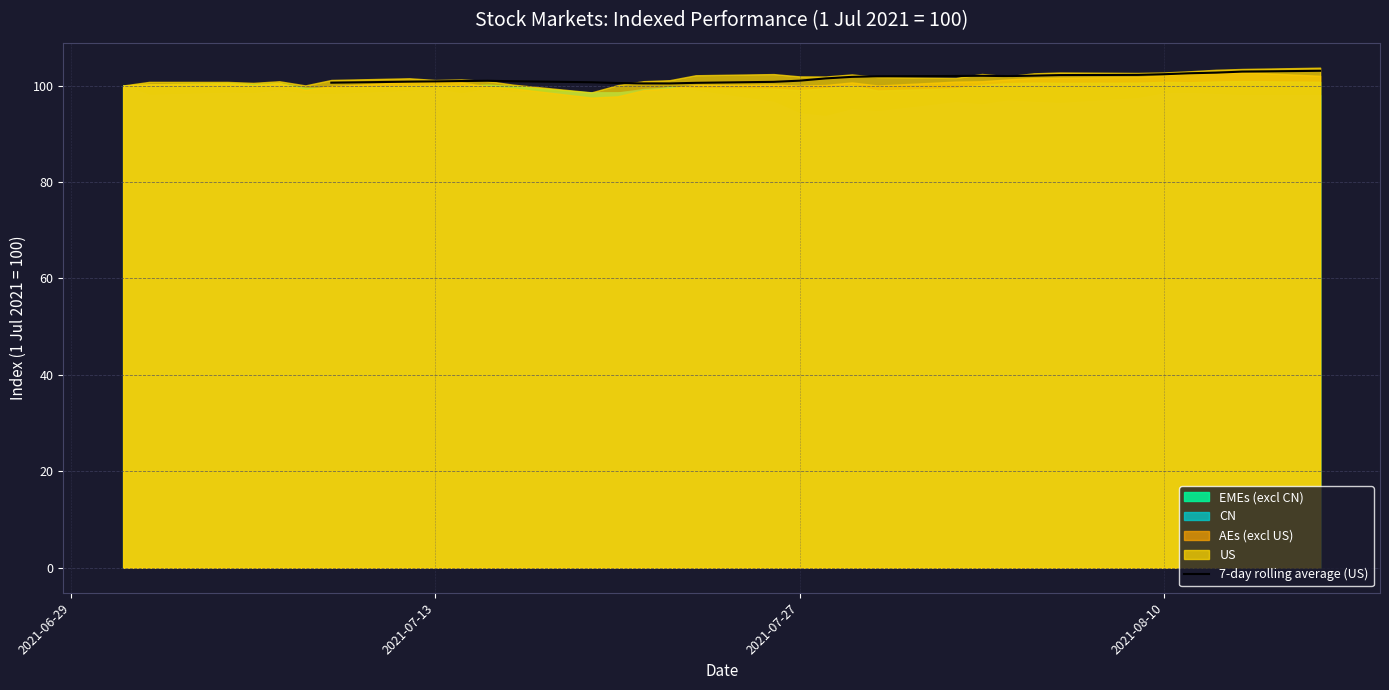

What is the lowest value of the 7-day rolling average (US) series?

100.4